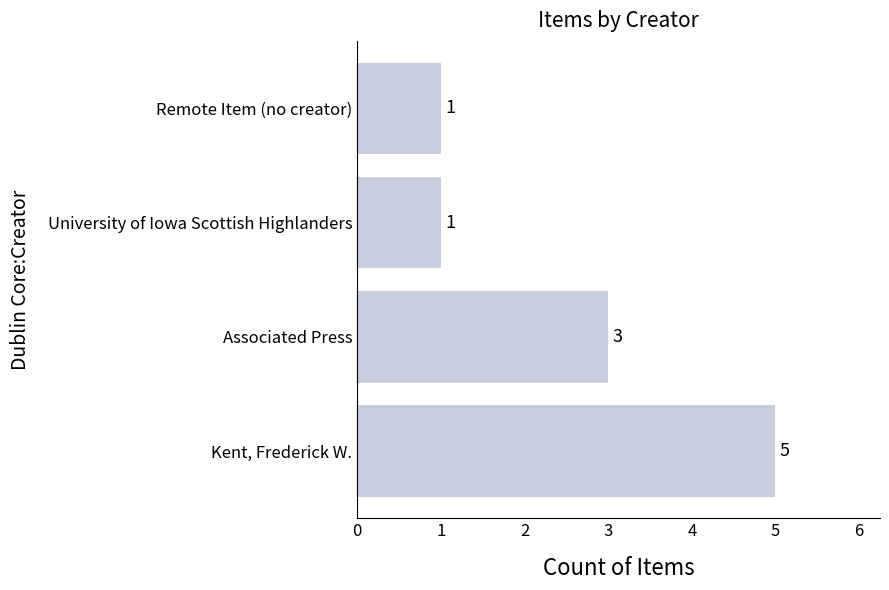

Reading bottom to top, list all the values displayed in this chart.

5	3	1	1